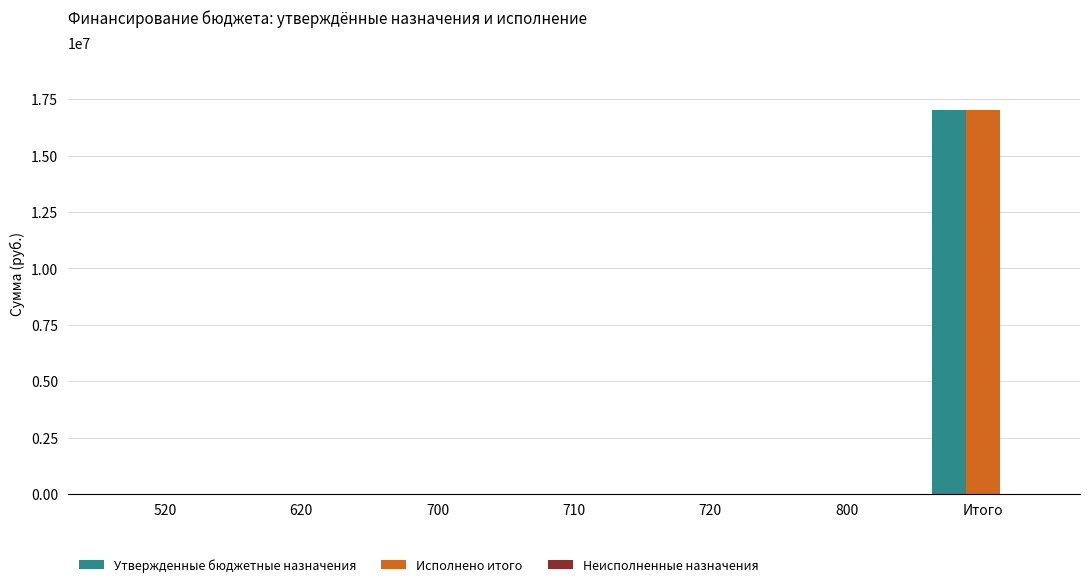

The value of Исполнено итого at 710 is 0.0. True or false?

True